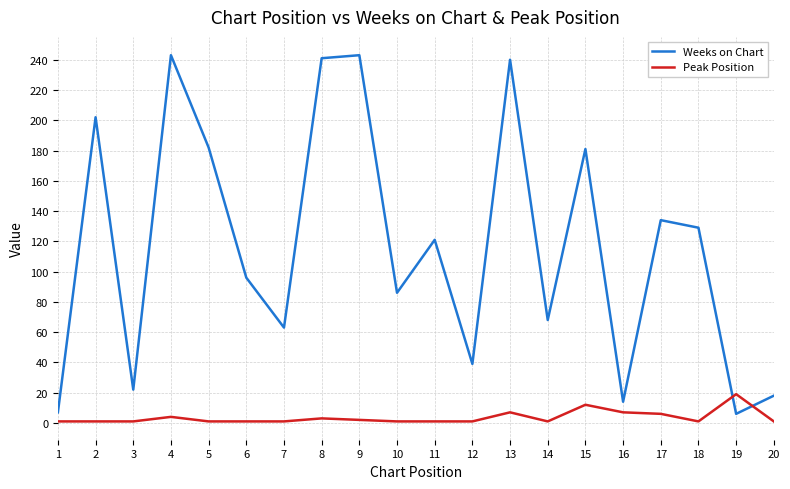

At 20, list the series in order from smallest to largest.

Peak Position, Weeks on Chart